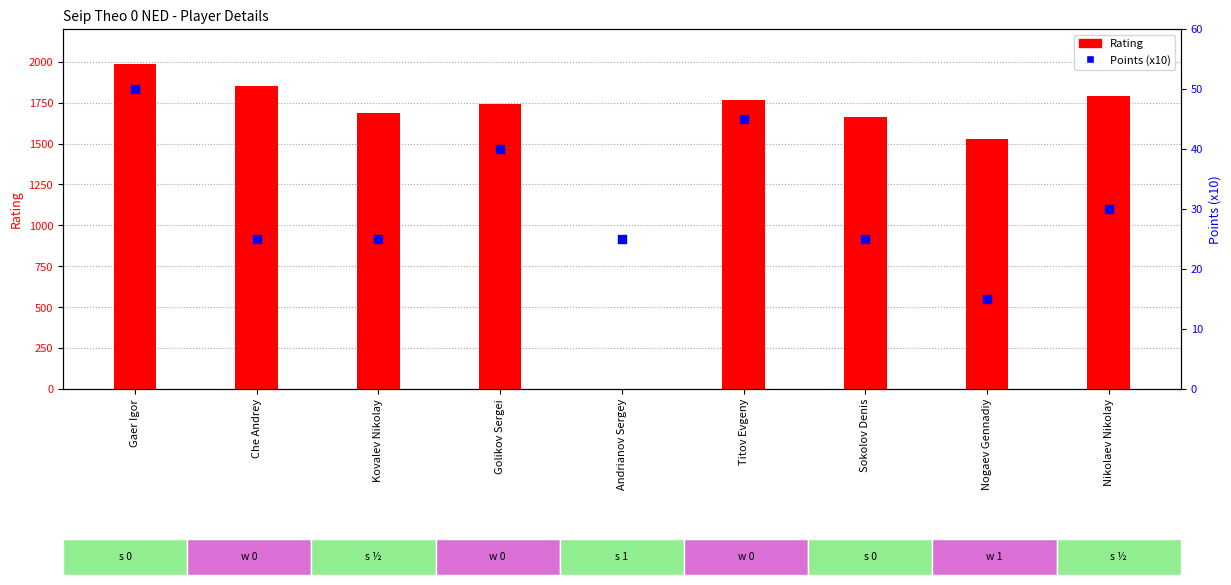

Which series contains the highest Y value?

Rating